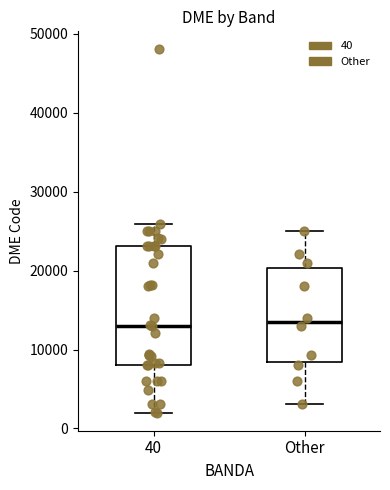

Reading left to right, read every box against the y-axis: the position of its median line, the range the box covers, and the ends of its whiskers. The values are not printed on the chart, so give them approximately, as read against the axis.

40: median 13000, box 8000 to 23000, whiskers 2000 to 26000
Other: median 14000, box 8000 to 20000, whiskers 3000 to 25000